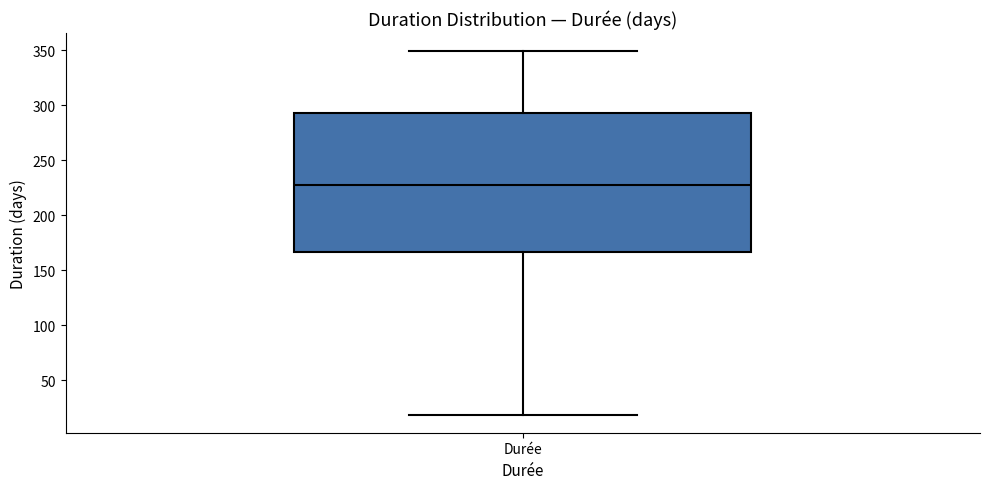

Read this box plot against the y-axis: the position of the median line, the range covered by the box, and the ends of both whiskers. The values are not printed on the chart, so give them approximately, as read against the axis.

median 230, box 165 to 295, whiskers 20 to 350